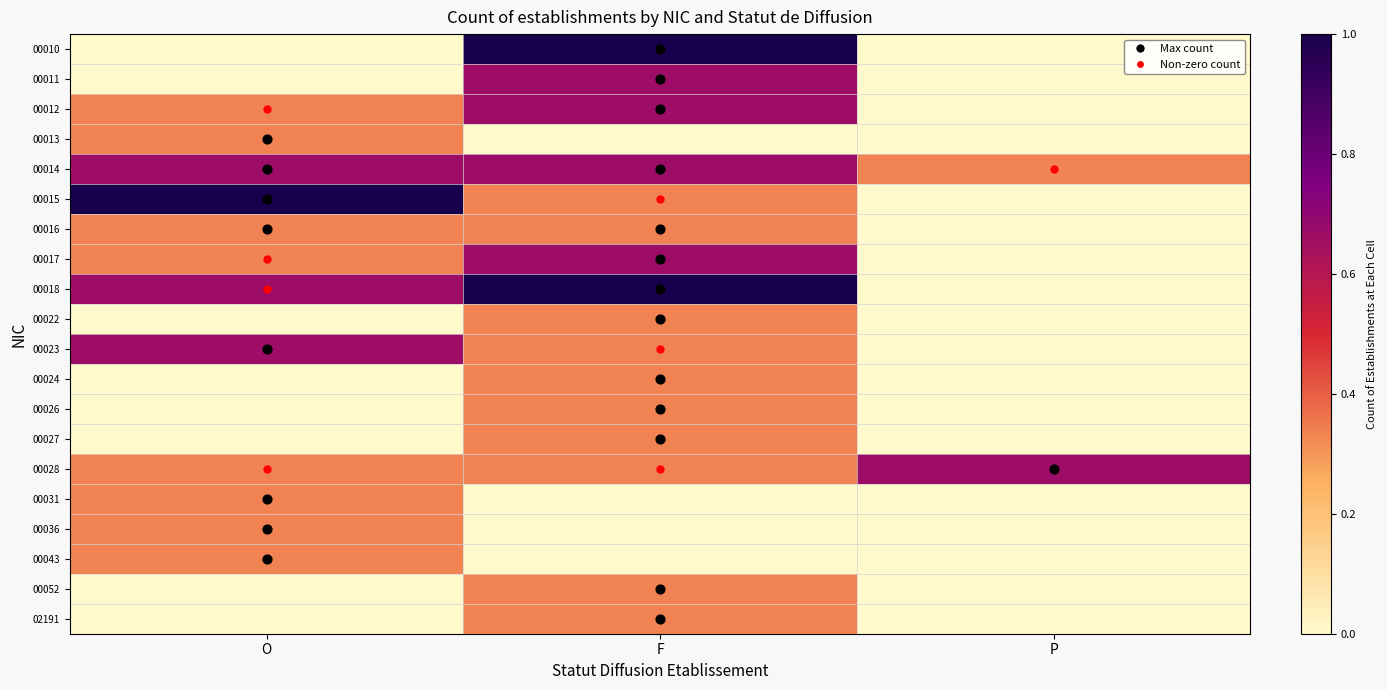

What is the total value across all series at O?

5.7